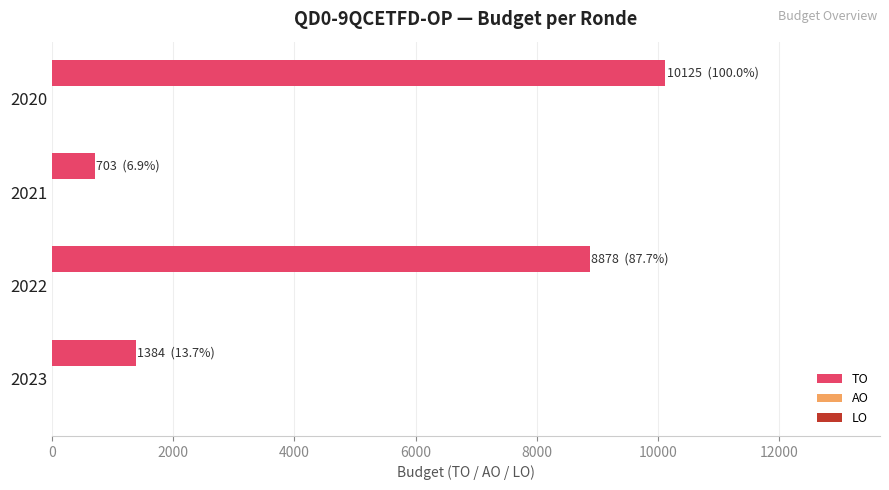

What is the difference between the maximum and second lowest values?

8741